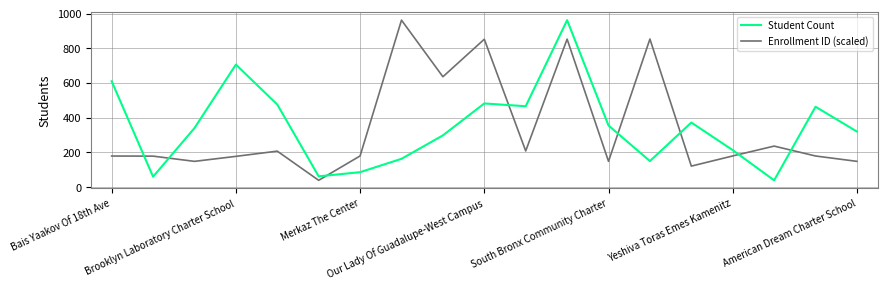

What is the average value of the Student Count series?

348.6